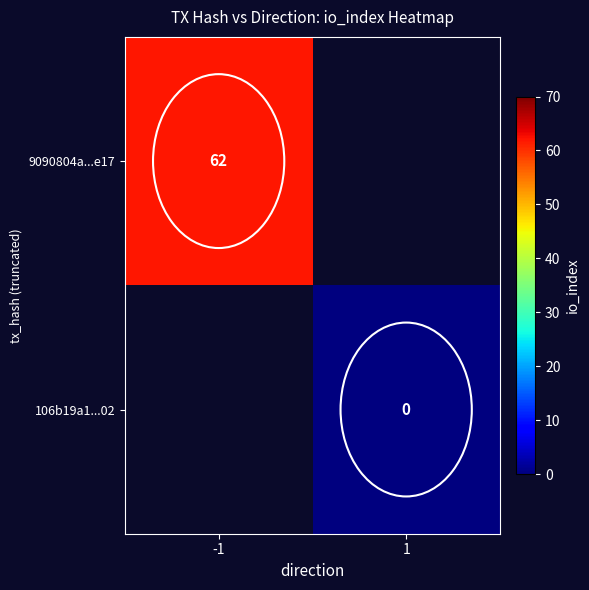

True or false: 9090804a...e17 has a value of 87 at -1.

False